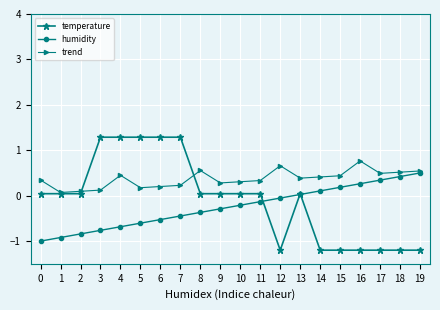

What is the total value across all series at 2?

-0.7